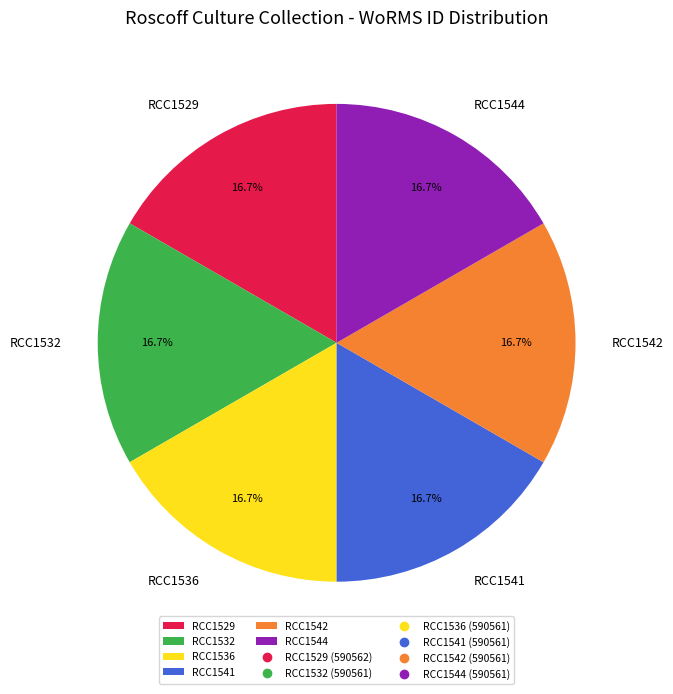

What is the total percentage of RCC1542 and RCC1529?

33.3%